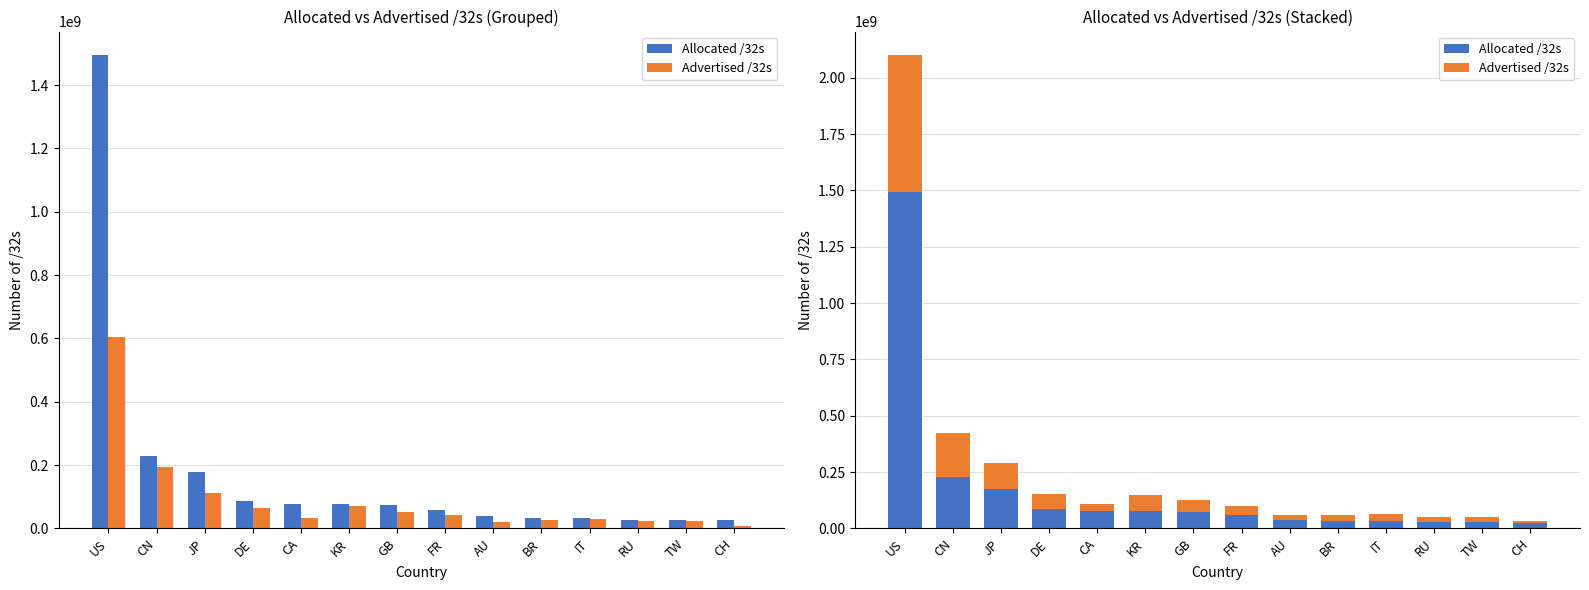

Which series has the largest total across all categories?

Allocated /32s